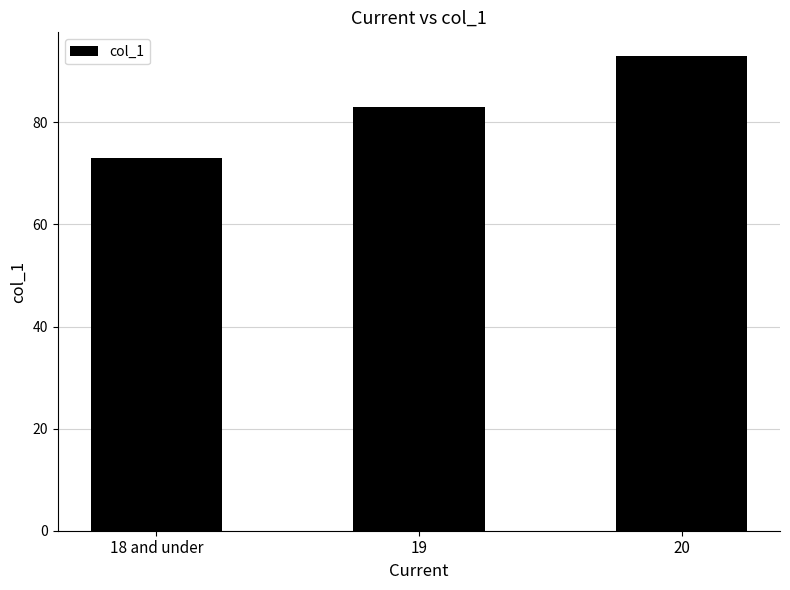

At which category does the chart reach its peak across all series?

20